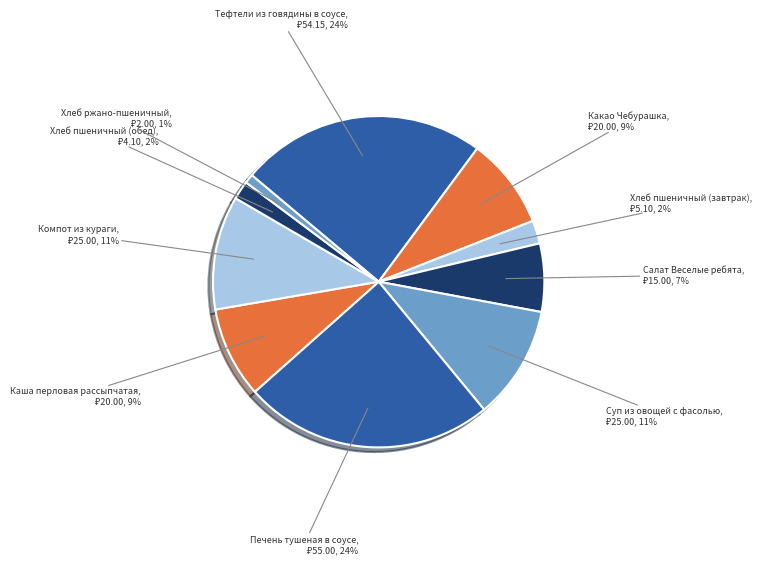

Which has a higher value, Хлеб ржано-пшеничный or Суп из овощей с фасолью?

Суп из овощей с фасолью